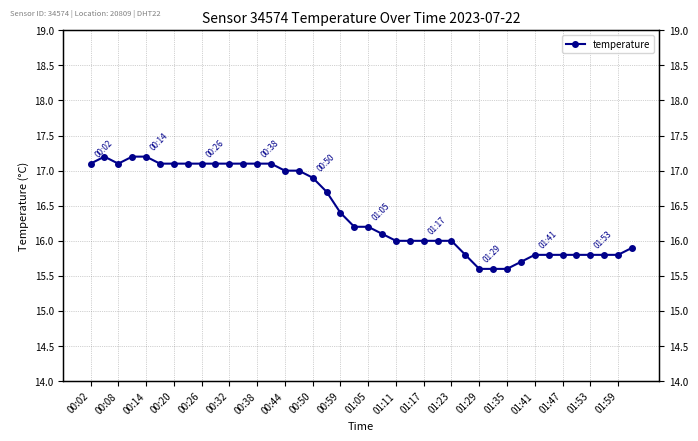

Which has a higher value, 00:26 or 00:44?

00:26